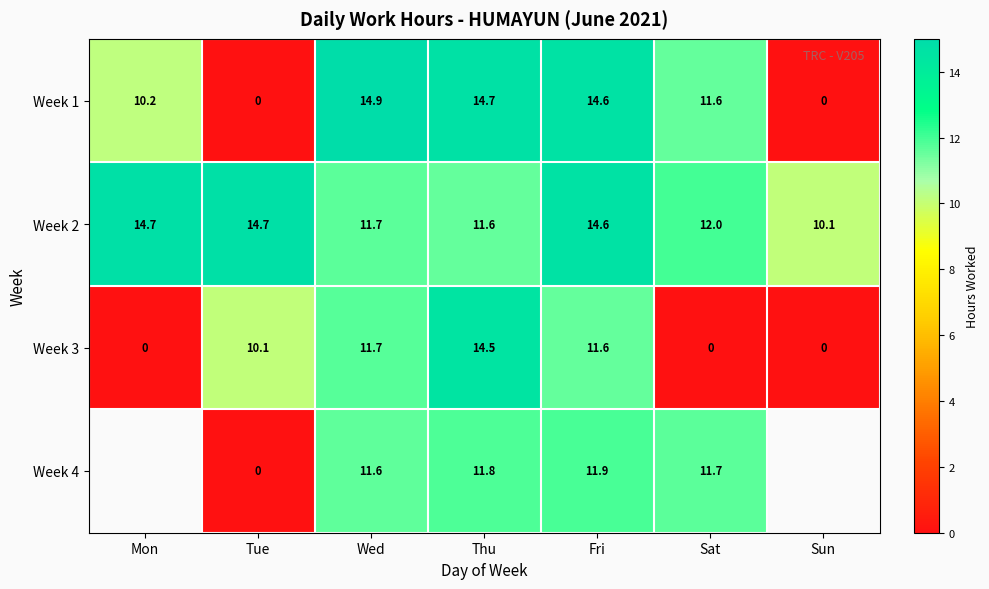

Count the number of data series in this chart.

4